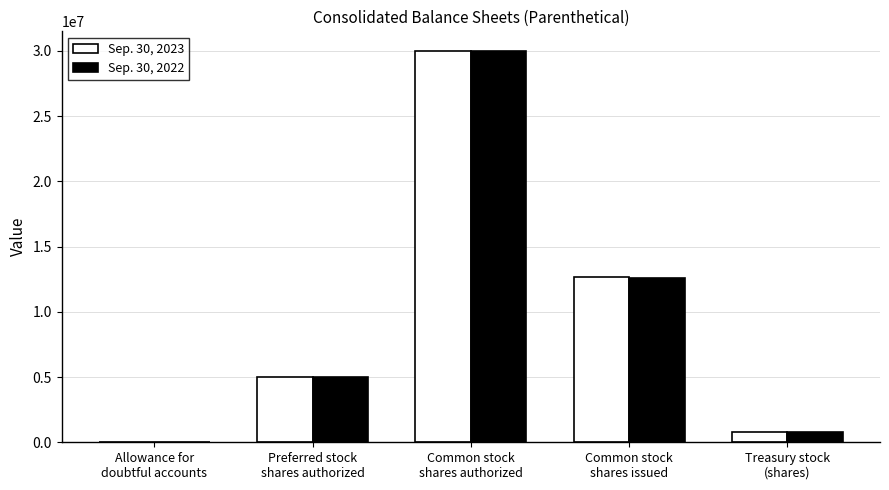

What is the greatest value displayed?

30000000